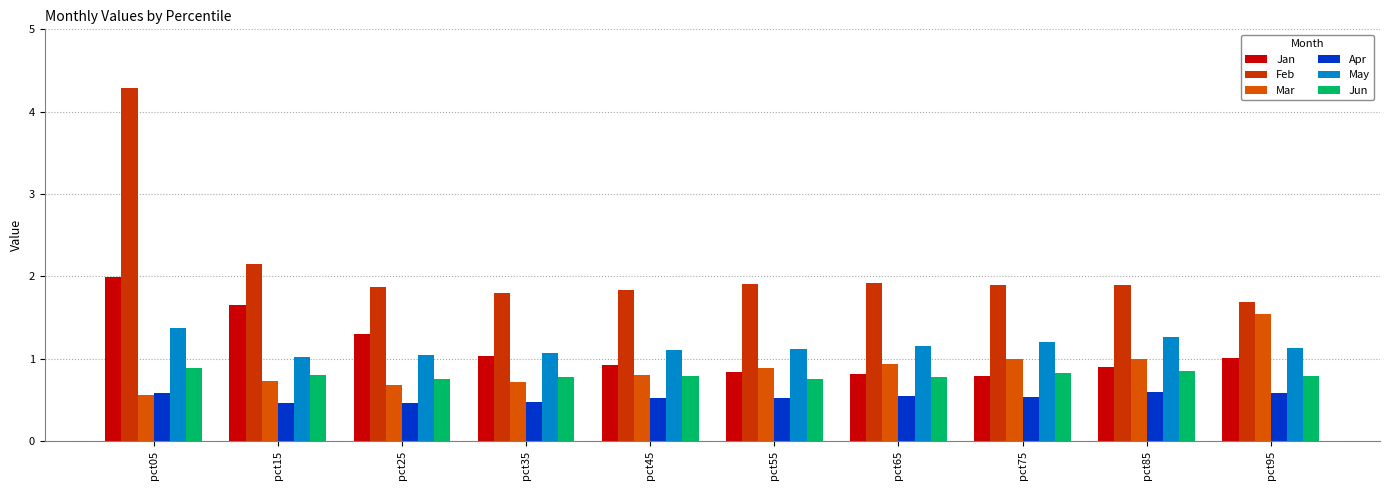

The Feb series shows 2.1 at pct15. True or false?

True